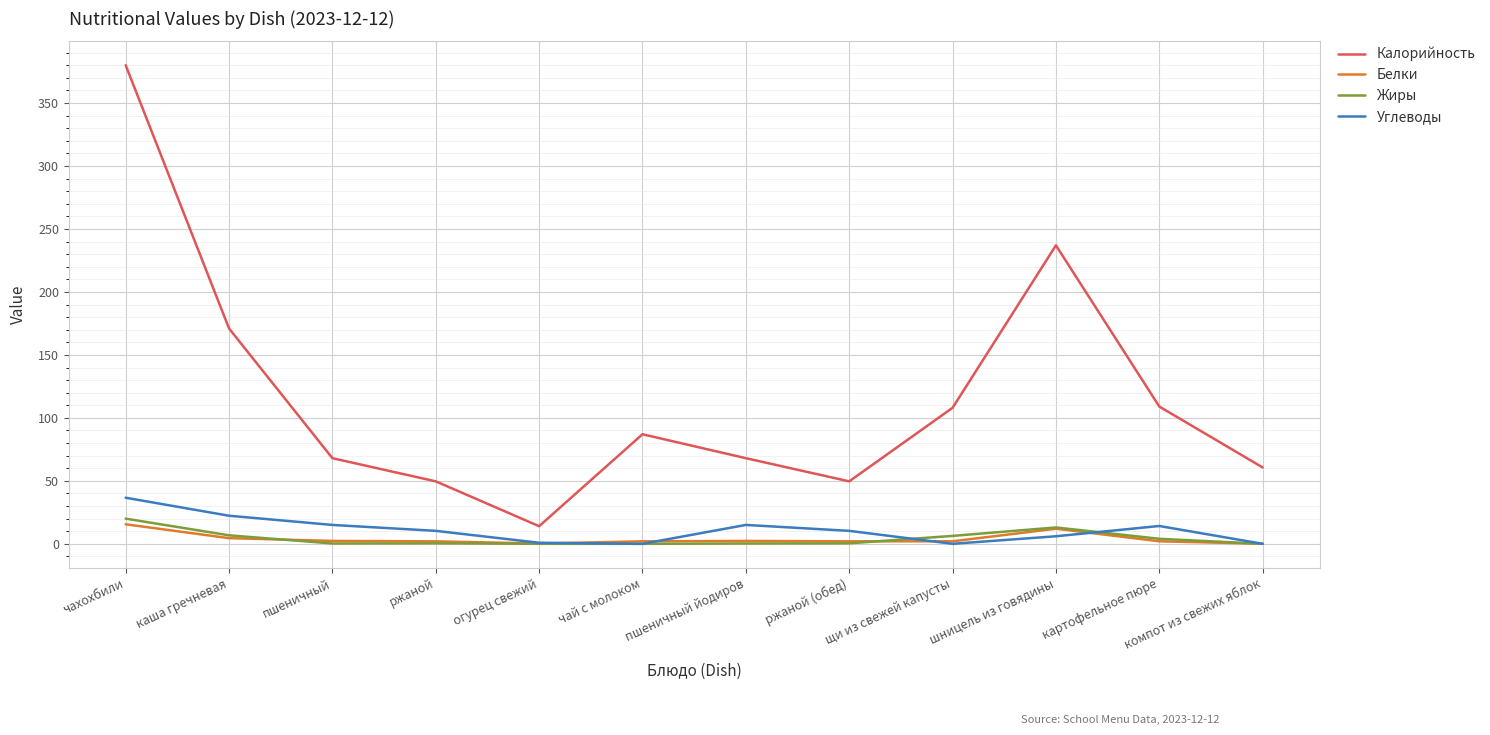

Which series changed the most between щи из свежей капусты and компот из свежих яблок?

Калорийность